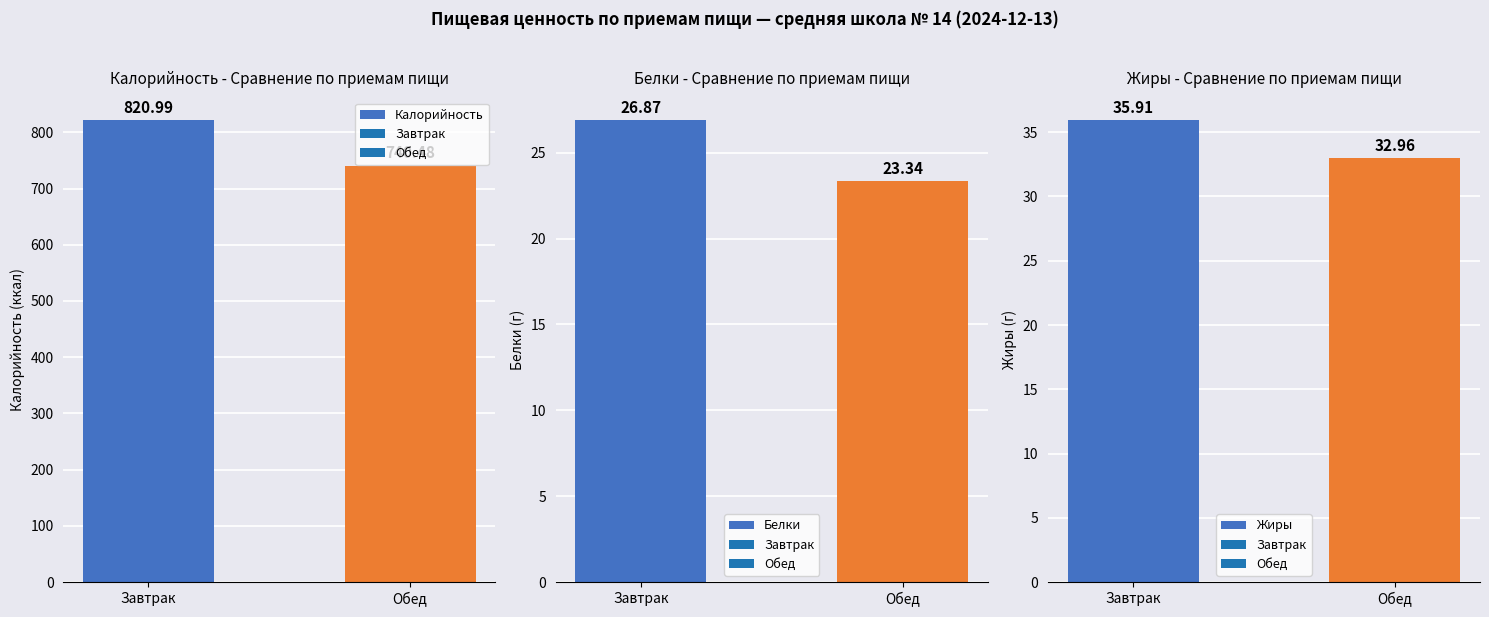

What is the label of the 1st bar from the left?

Завтрак